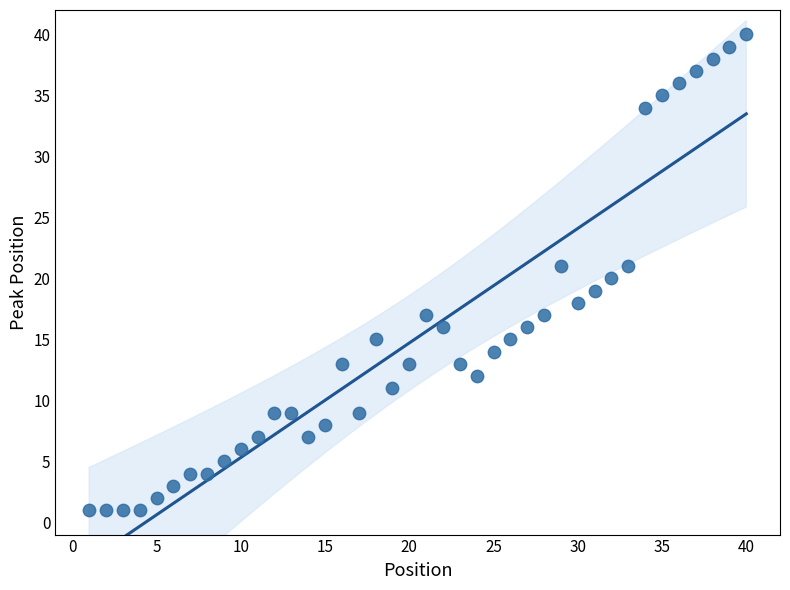

What is the range of Y values (max minus min)?

39